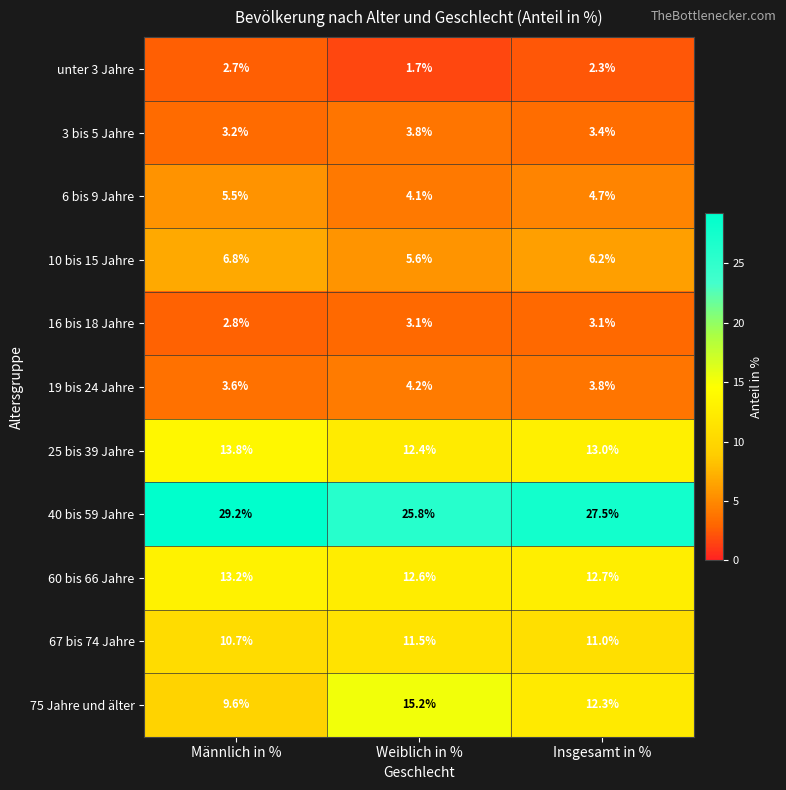

Count the number of data series in this chart.

11